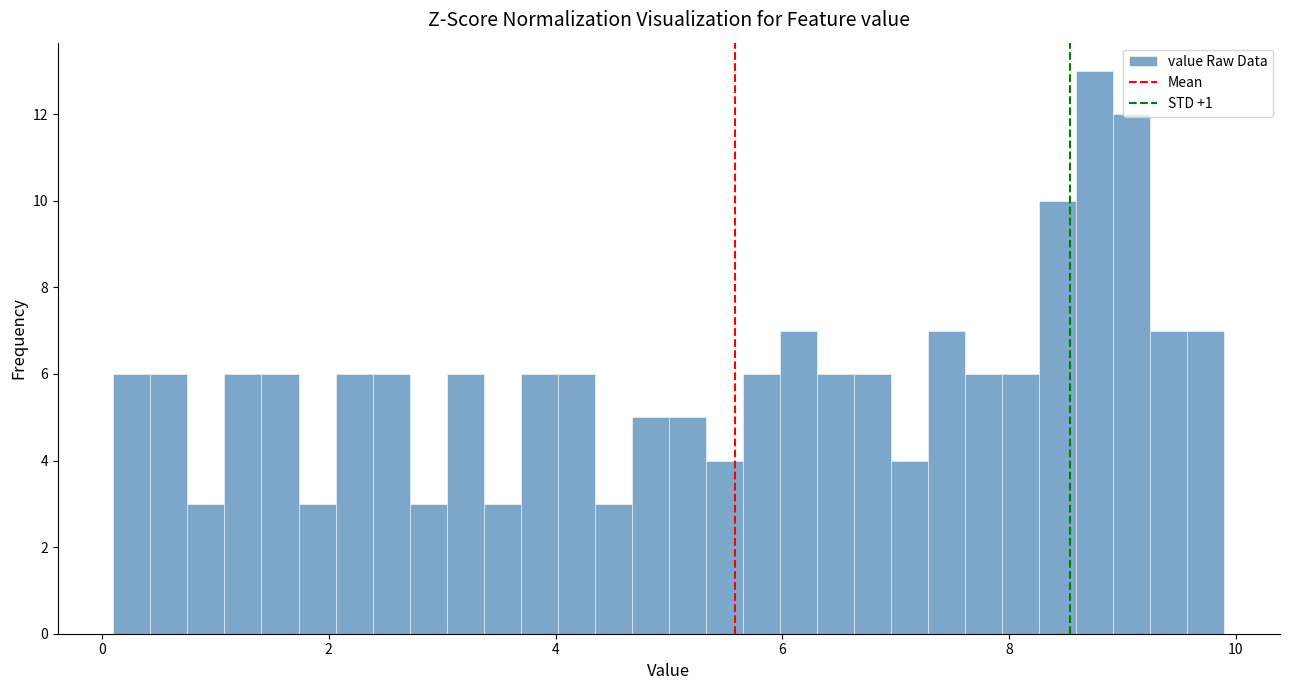

Around what value on the x-axis is the tallest bar? Give the approximate position of its centre, as read against the axis.

8.8